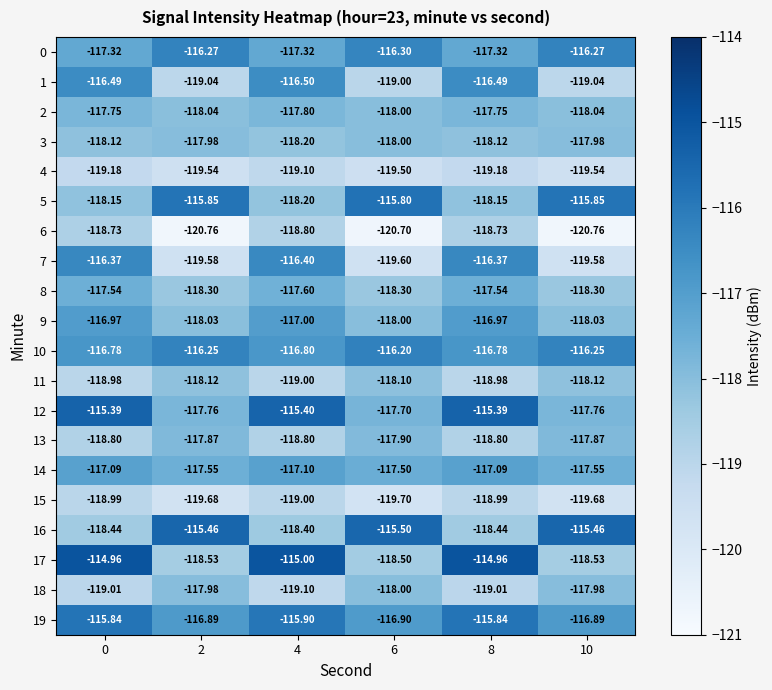

Is the value of 15 at 10 greater than the value of 14 at 0?

No